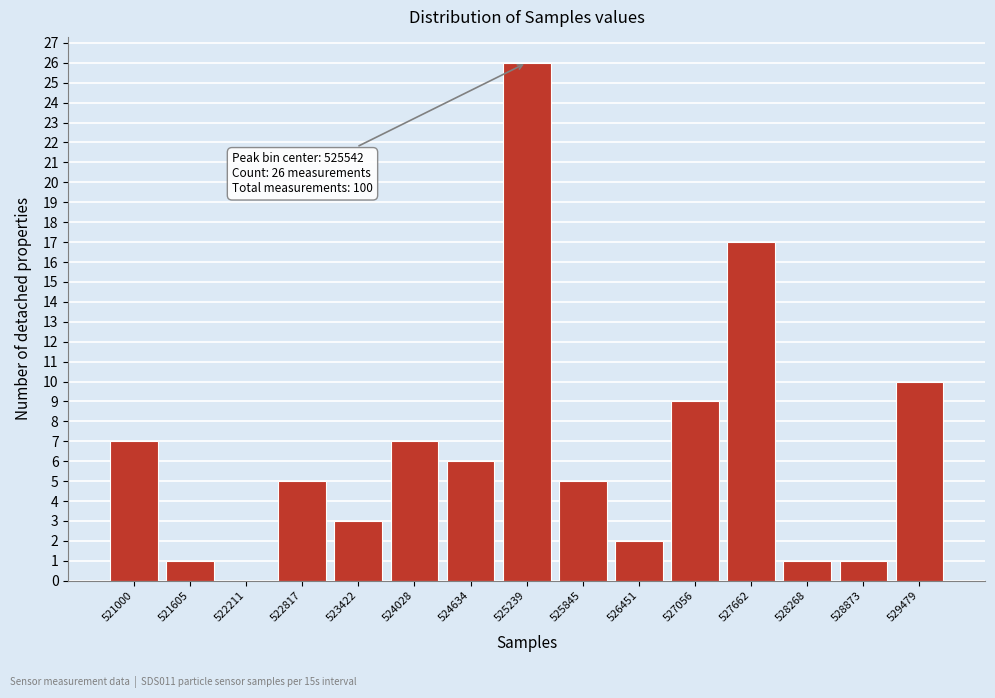

Reading left to right, transcribe all the data shown in this chart.

521000=7	521605=1	522211=0	522817=5	523422=3	524028=7	524634=6	525239=26	525845=5	526451=2	527056=9	527662=17	528268=1	528873=1	529479=10